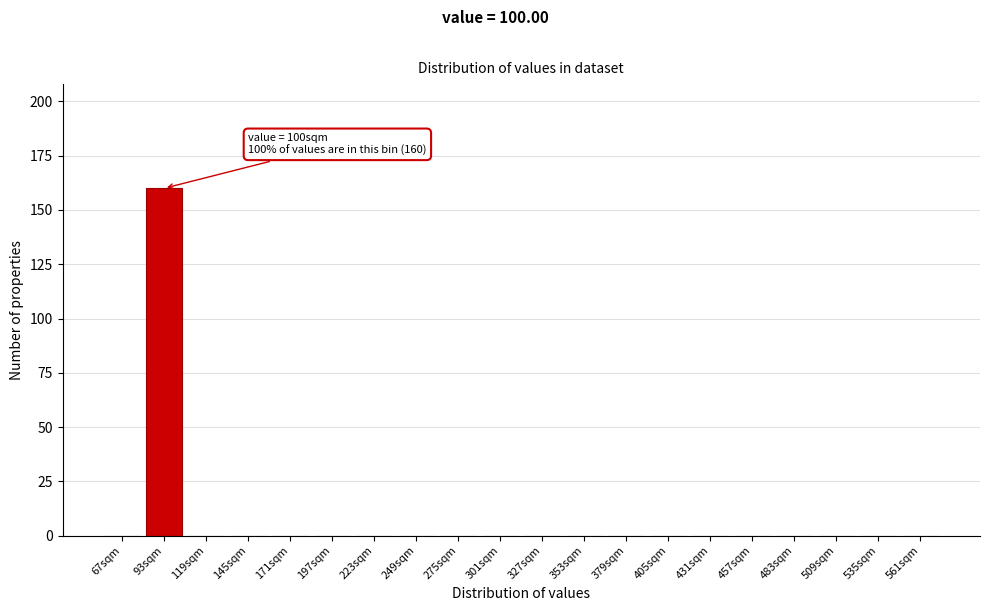

Reading left to right, extract all data points from this chart.

67sqm=0	93sqm=160	119sqm=0	145sqm=0	171sqm=0	197sqm=0	223sqm=0	249sqm=0	275sqm=0	301sqm=0	327sqm=0	353sqm=0	379sqm=0	405sqm=0	431sqm=0	457sqm=0	483sqm=0	509sqm=0	535sqm=0	561sqm=0